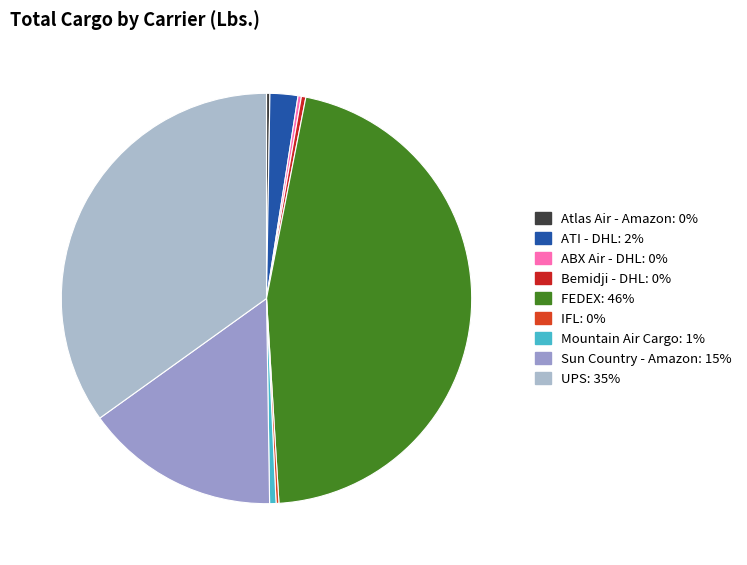

What is the change in value from FEDEX to Sun Country - Amazon?

-8226525